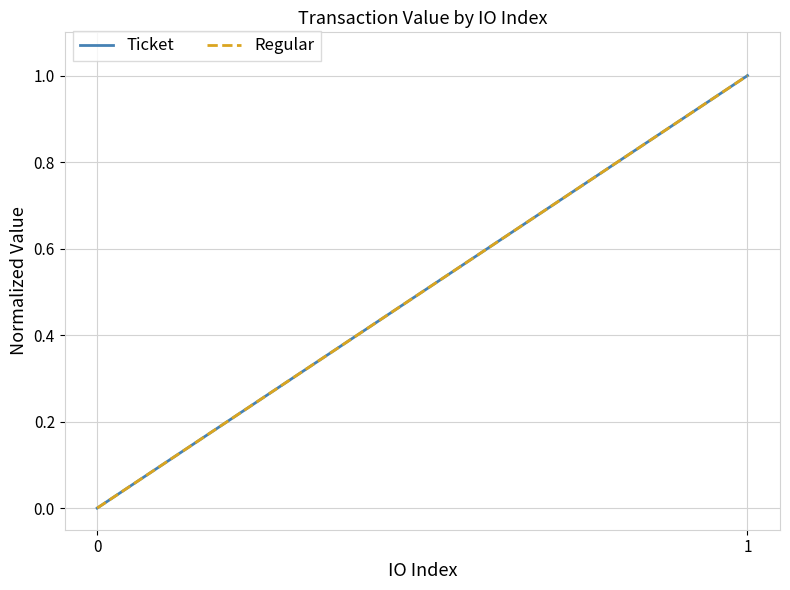

The value of Ticket at 0 is 0. True or false?

False